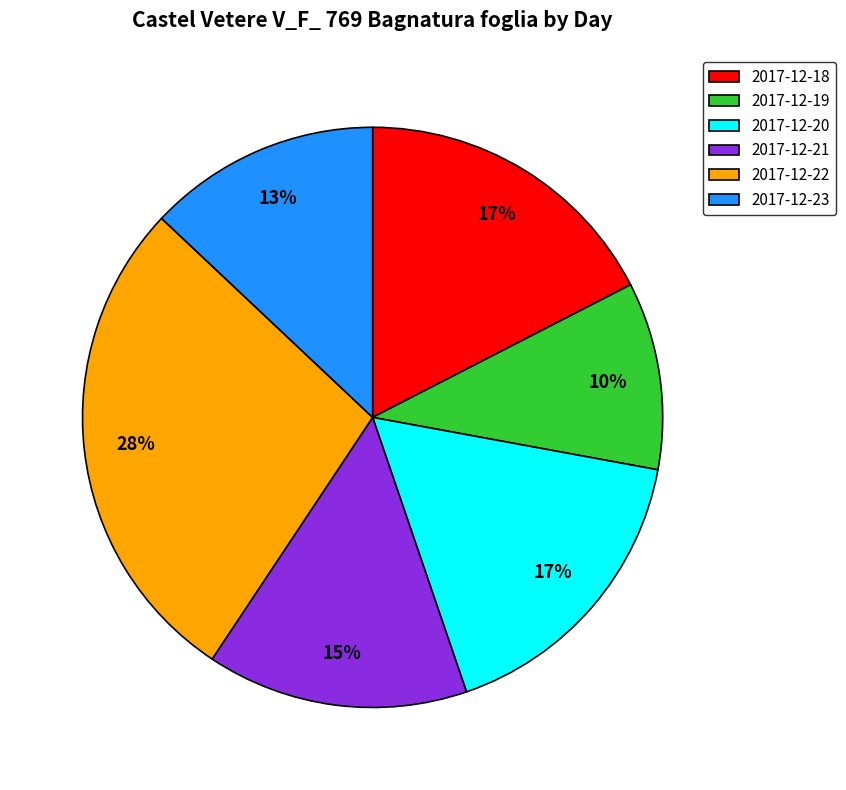

Which category has the smallest portion of the pie?

2017-12-19